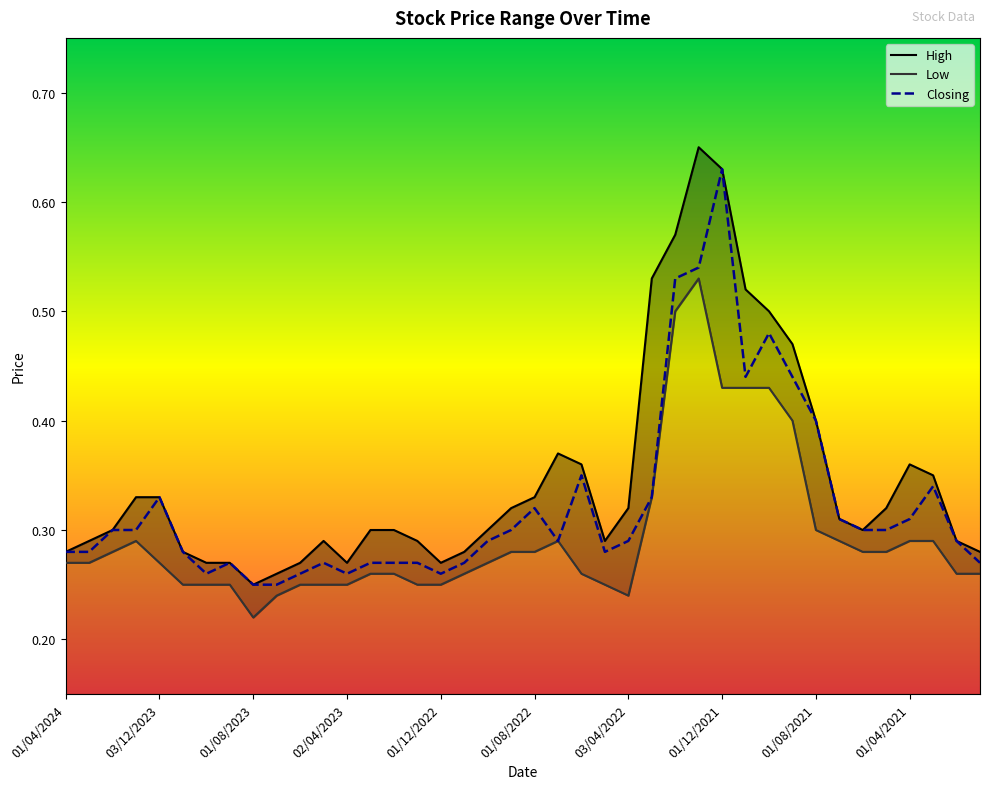

Count the number of categories in the chart.

40